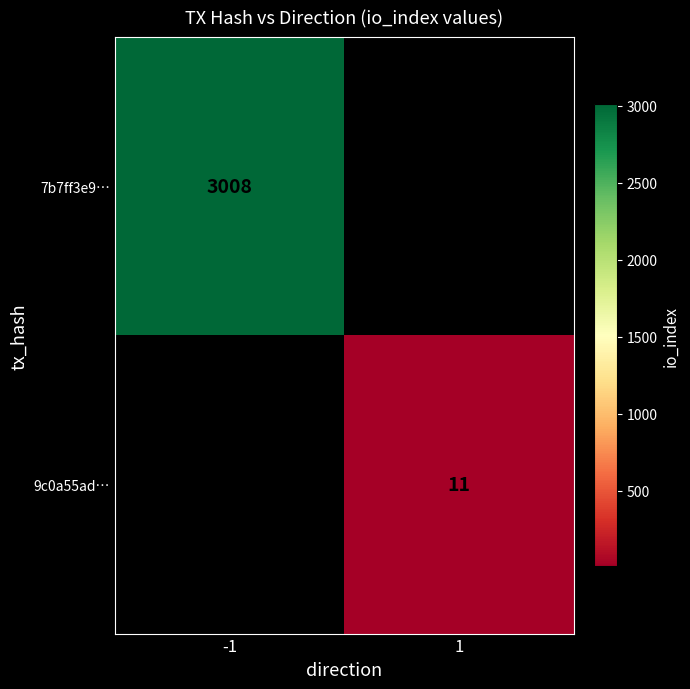

Is it true that 7b7ff3e9… equals 3008 at -1?

True